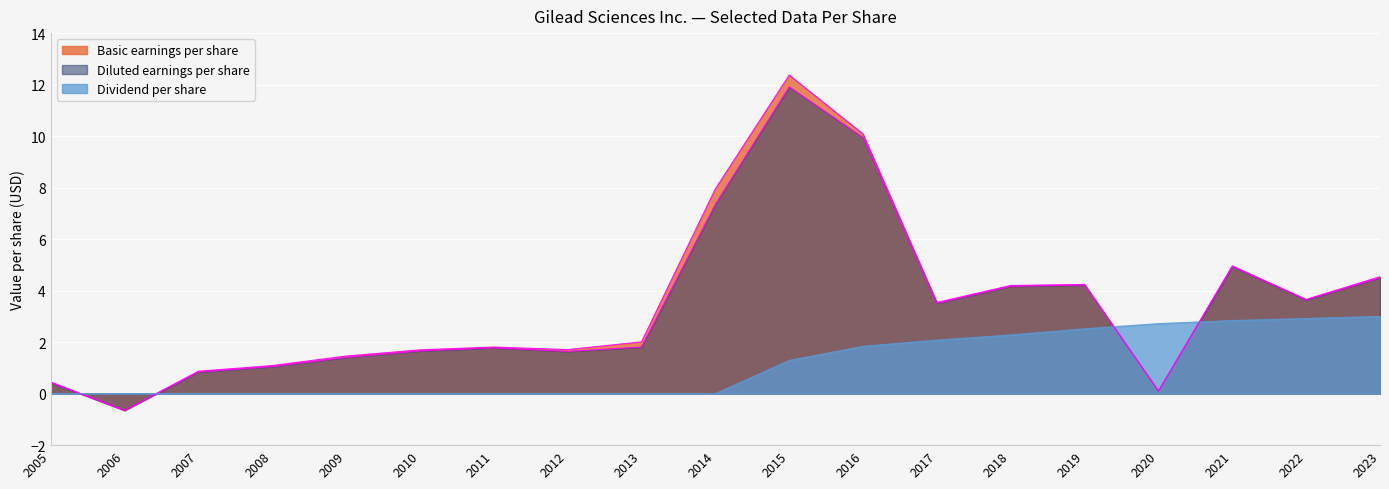

At which category does Diluted earnings per share reach its first local valley?

2006